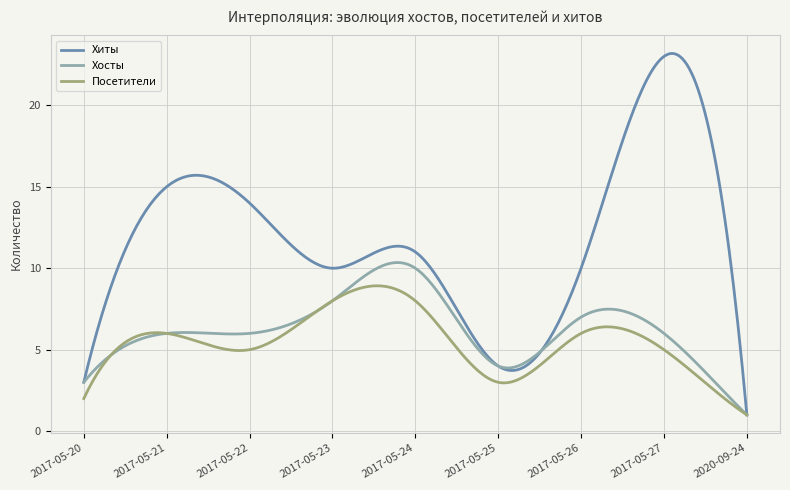

Which series has the largest total across all categories?

Хиты